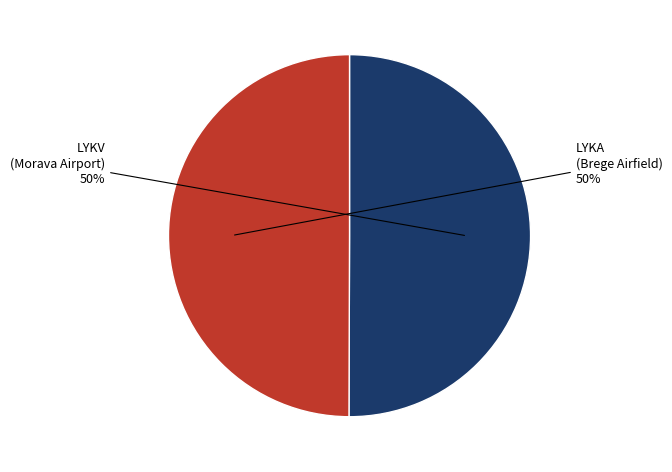

To the nearest percent, what is the average slice percentage?

50%